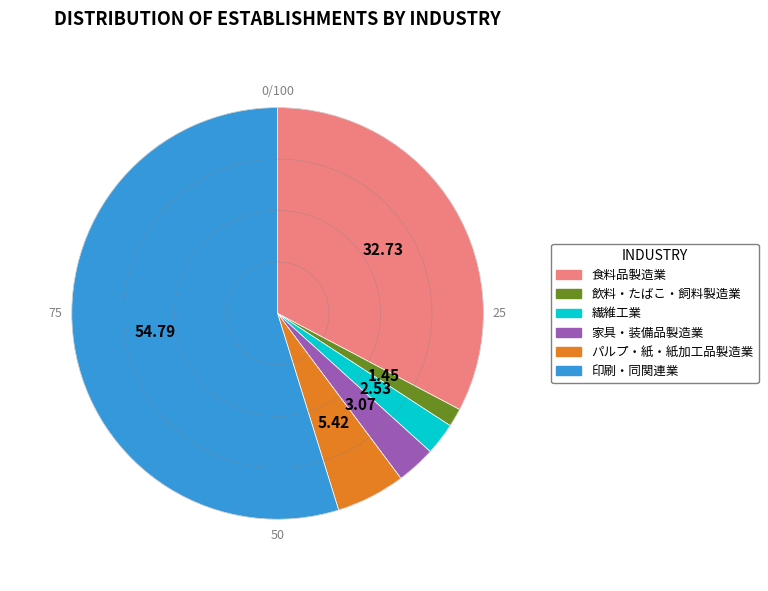

Between 食料品製造業 and 印刷・同関連業, which is larger?

印刷・同関連業